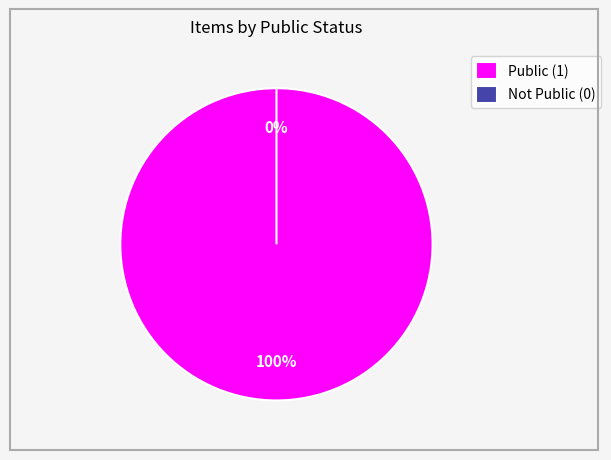

Which slice is the smallest?

Not Public (0)